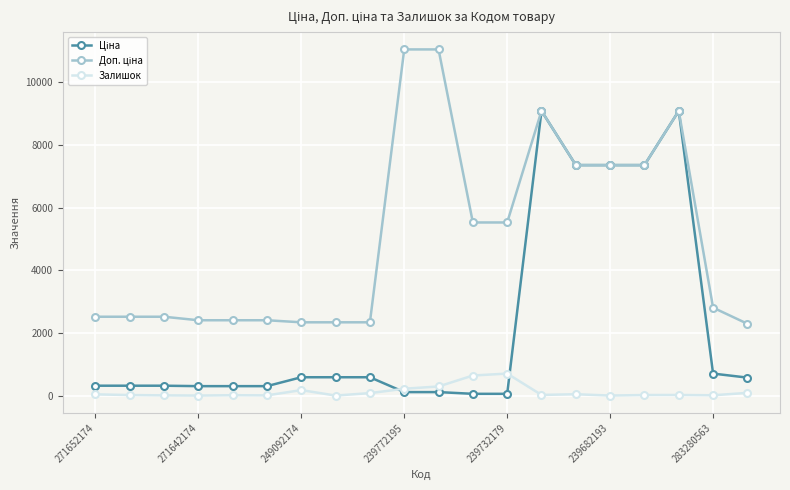

At how many categories does at least one series exceed 6560?

7